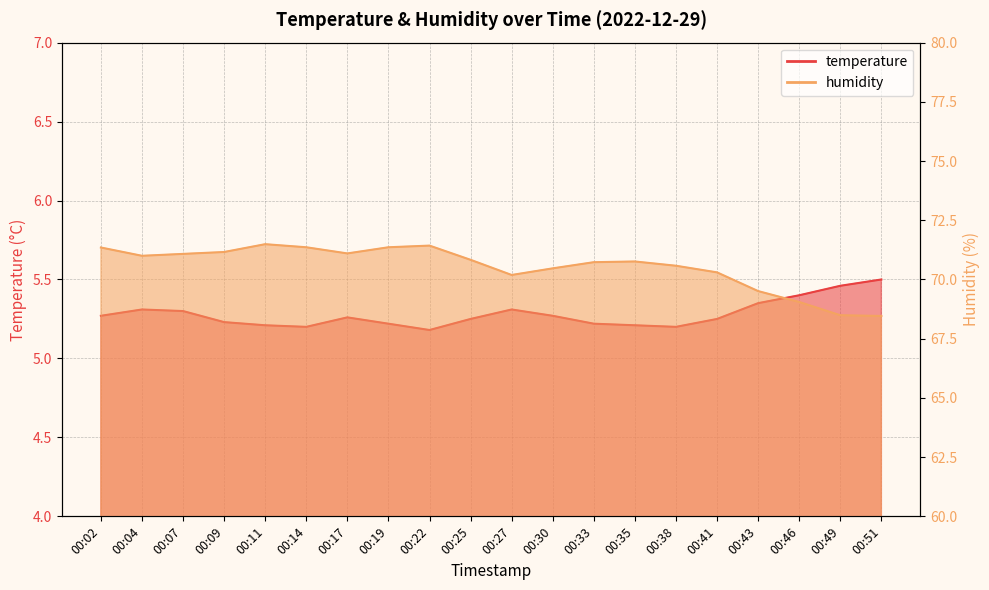

How many values in the humidity series exceed 70?

16